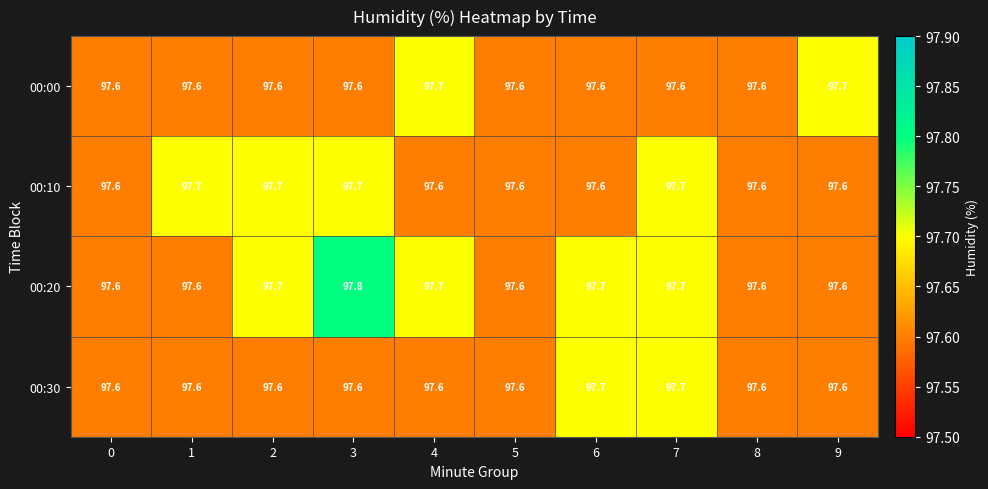

At how many categories does at least one series exceed 97?

10